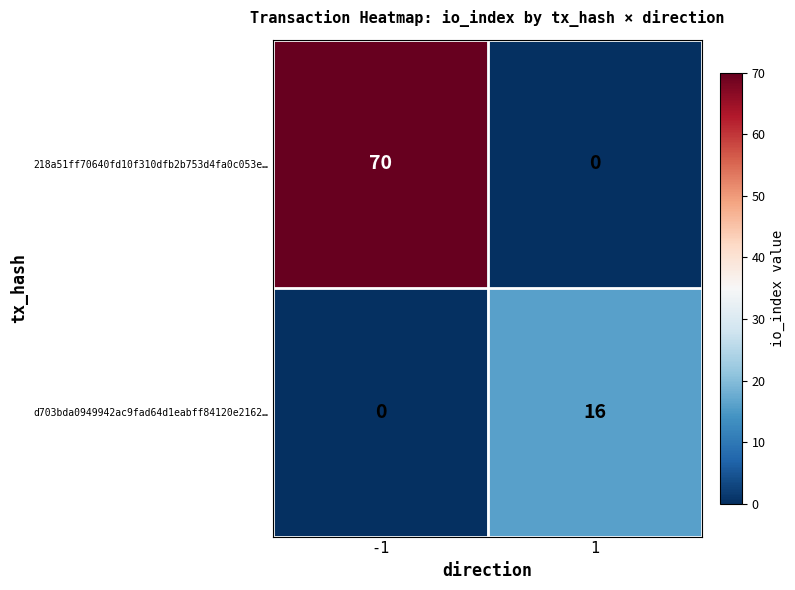

List the series in order of their peak value, lowest first.

d703bda0949942ac9fad64d1eabff84120e2162…, 218a51ff70640fd10f310dfb2b753d4fa0c053e…